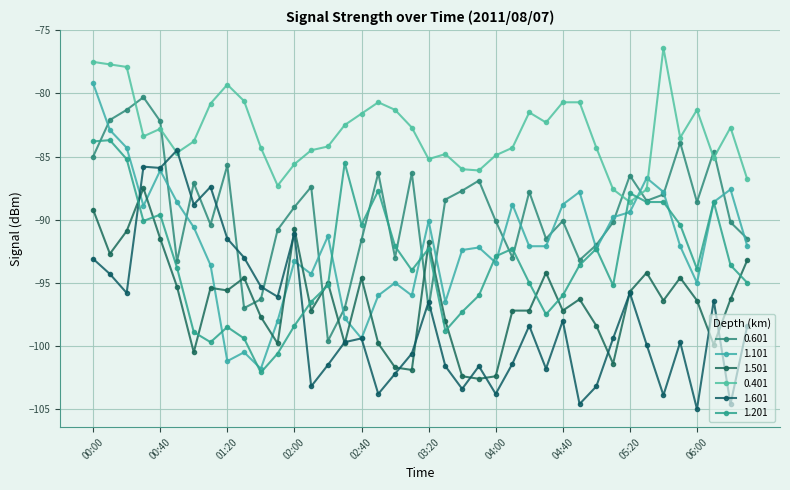

How many series are shown in this chart?

6